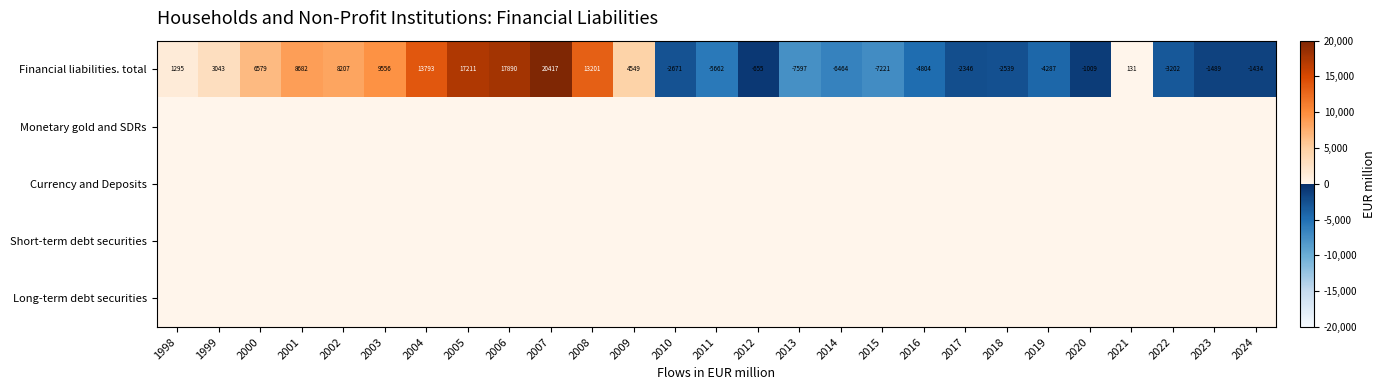

What is the total value across all series at 2019?

-4286.8